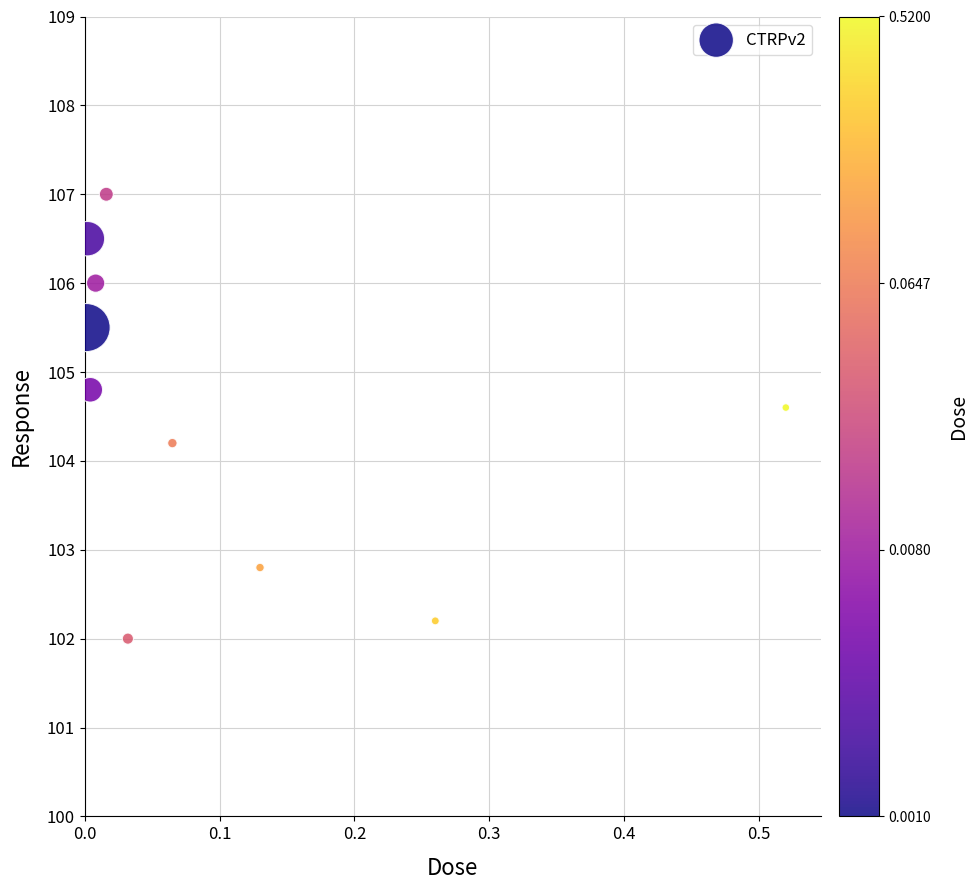

What is the range of X values (max minus min)?

0.5